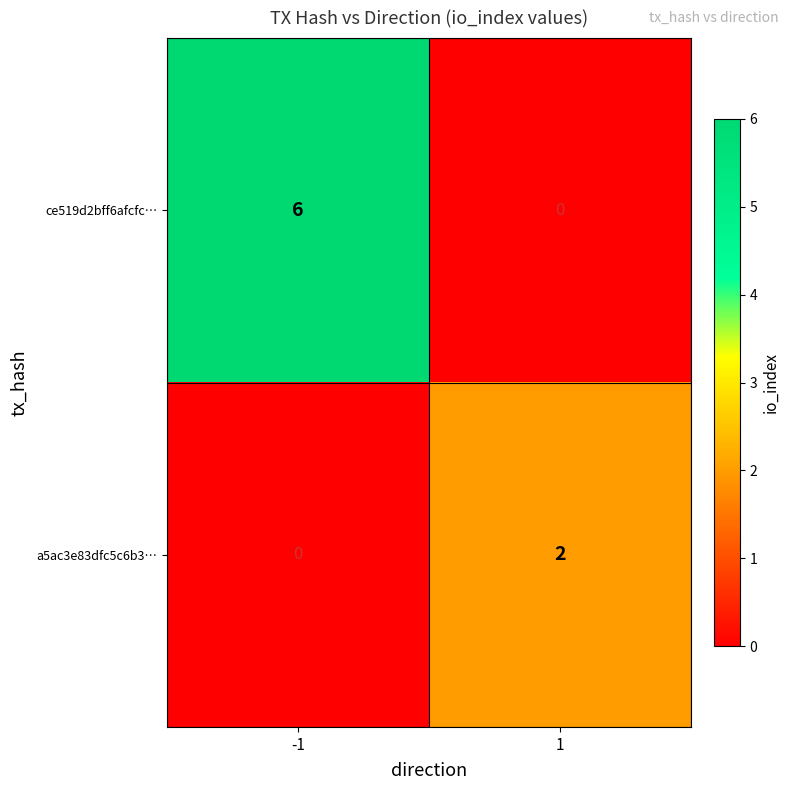

Which series has the largest range (max minus min)?

ce519d2bff6afcfc…